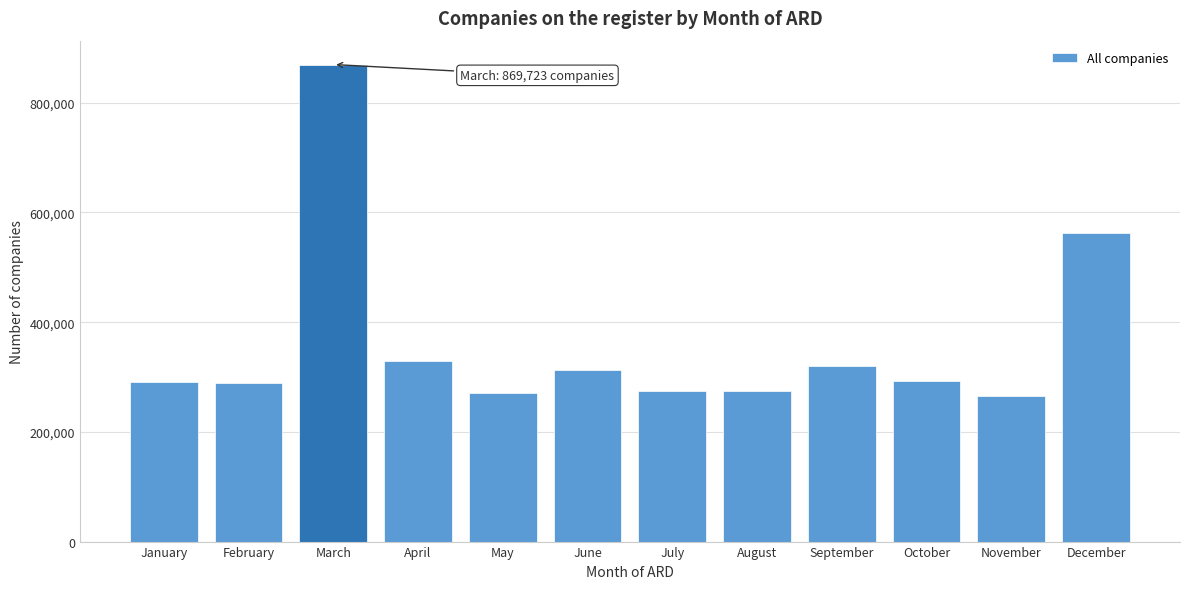

What is the change in value from January to May?

-19732.3